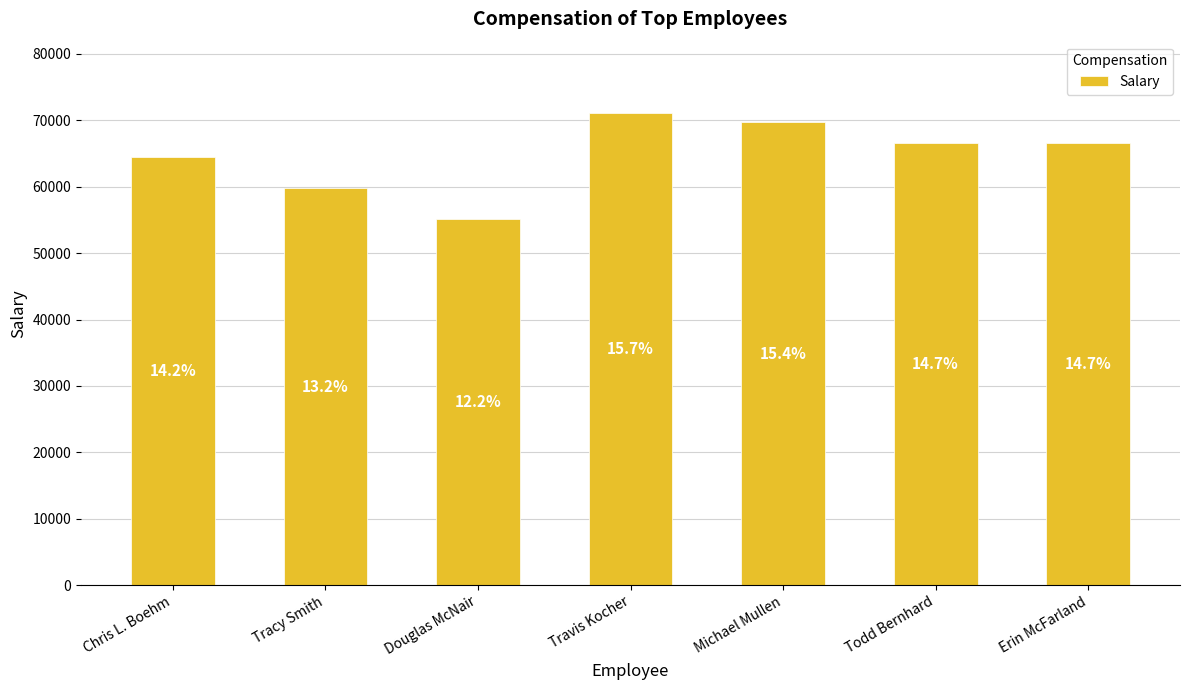

List the labels in order of value, largest first.

Travis Kocher, Michael Mullen, Todd Bernhard, Erin McFarland, Chris L. Boehm, Tracy Smith, Douglas McNair